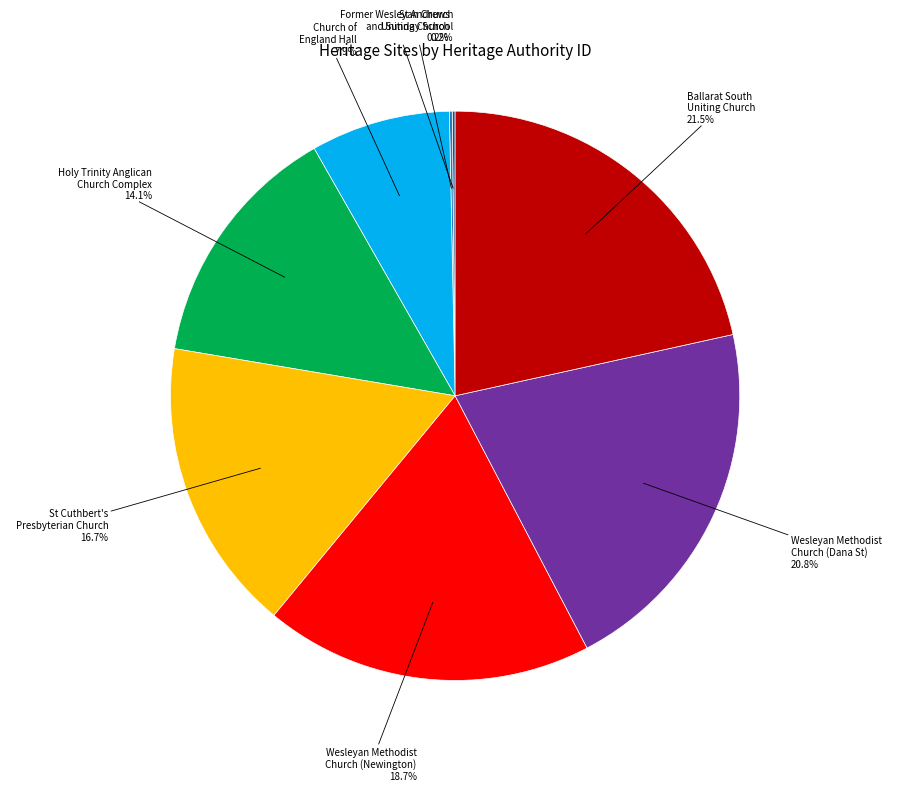

What portion of the pie excludes Wesleyan Methodist Church (Dana St)?

79.2%